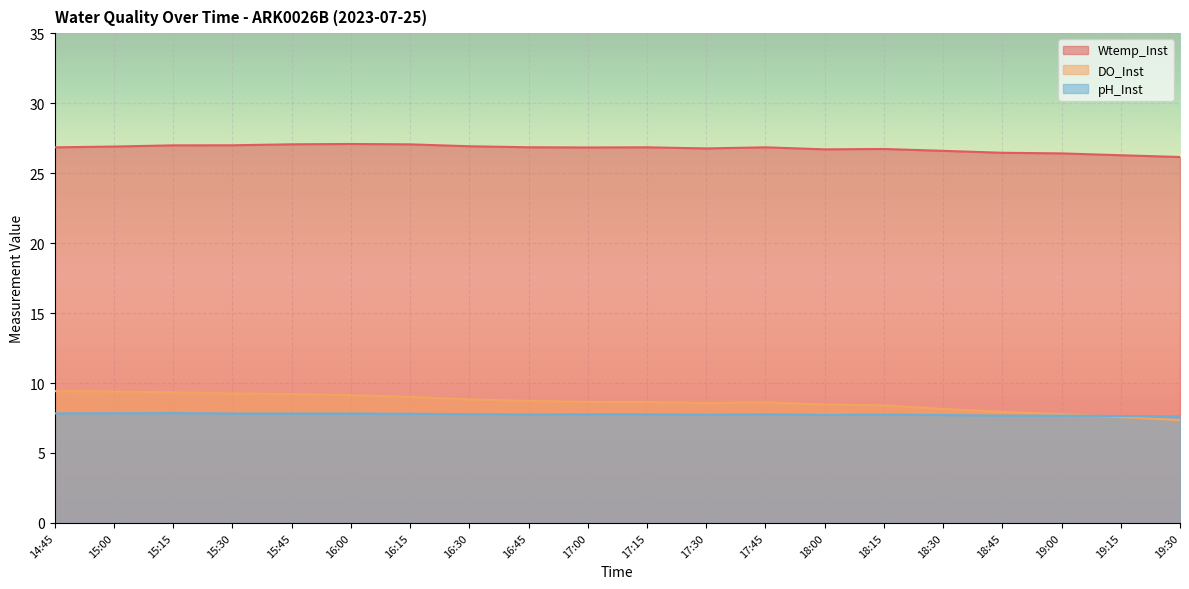

What are all the series names shown in the legend?

Wtemp_Inst, DO_Inst, pH_Inst